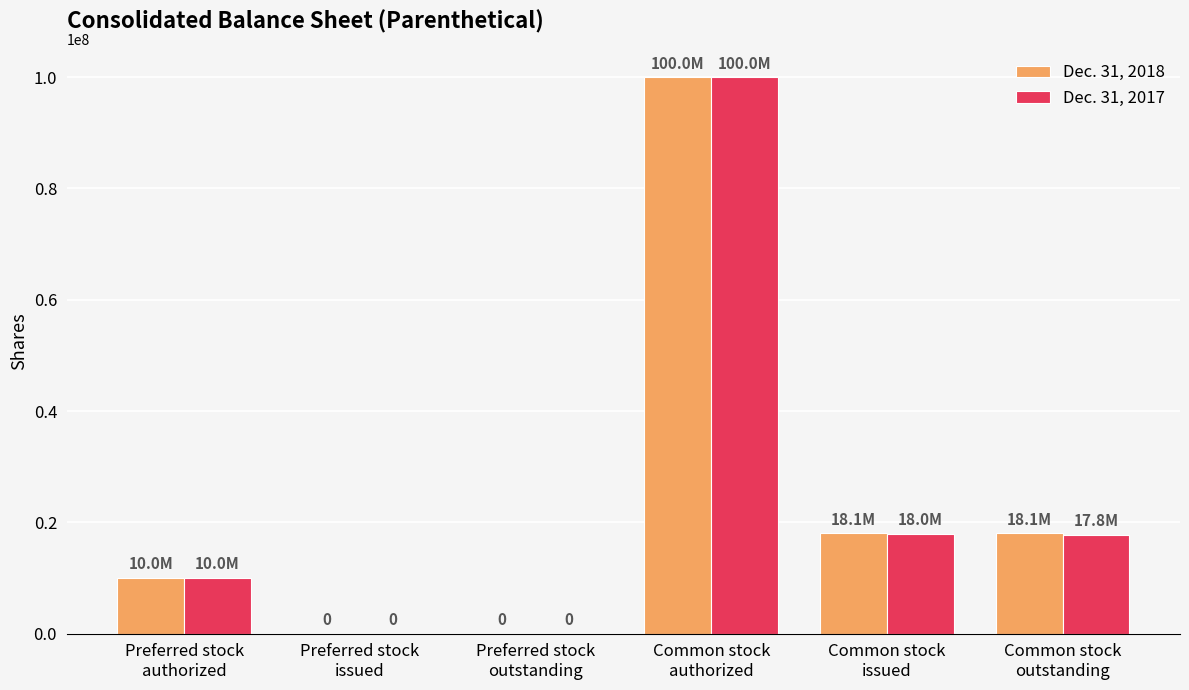

Between Preferred stock
outstanding and Common stock
issued, which series saw the biggest shift?

Dec. 31, 2018